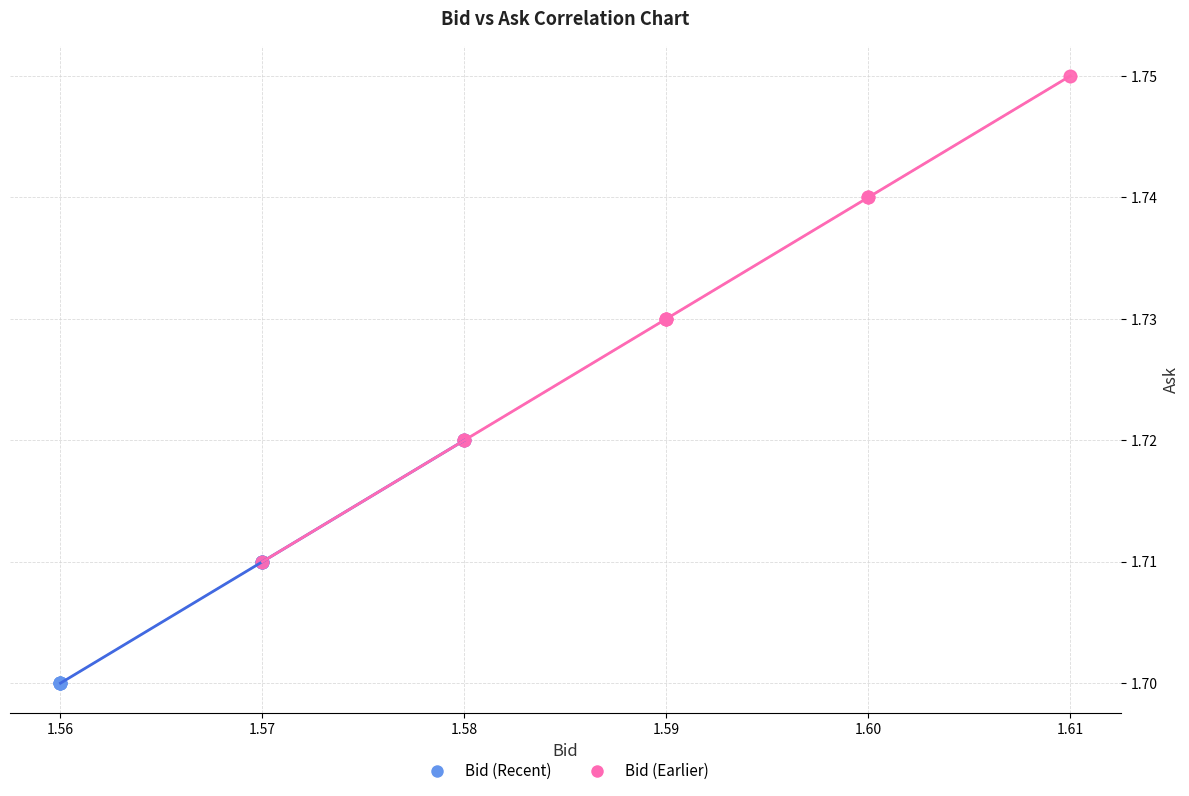

Which series has the widest spread of Y values?

Bid (Earlier)